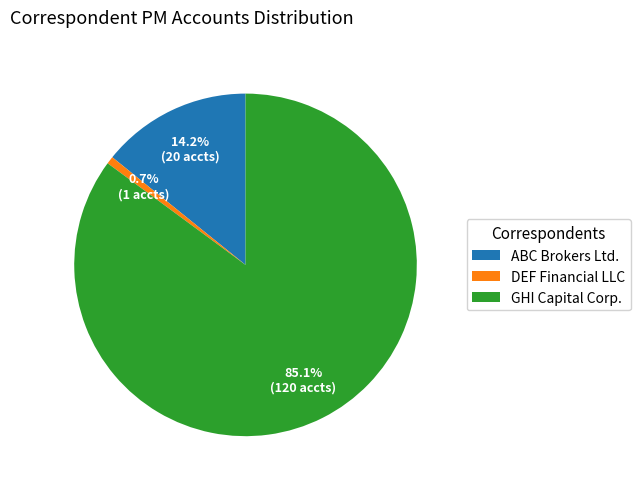

Does any single category account for the majority?

Yes